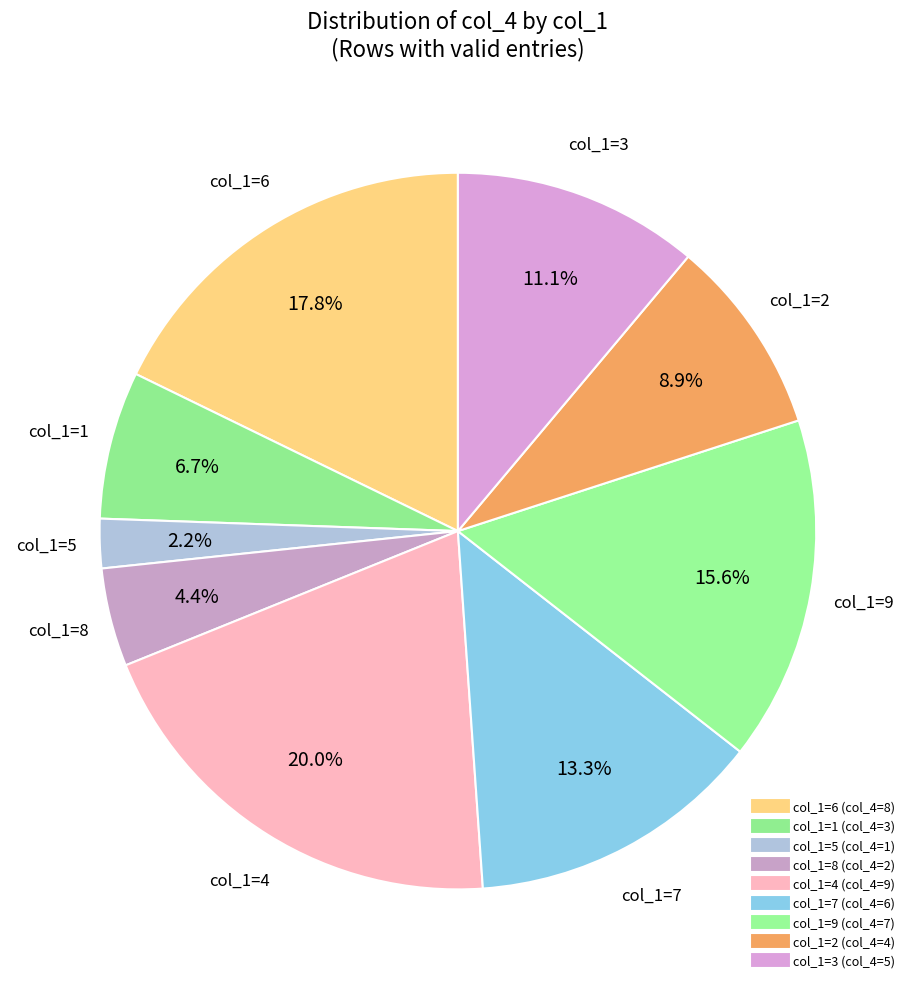

Is there any slice that represents more than half of the pie?

No